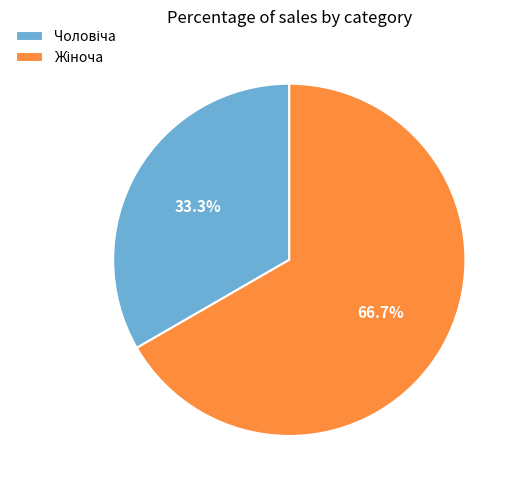

Does any single category account for the majority?

Yes